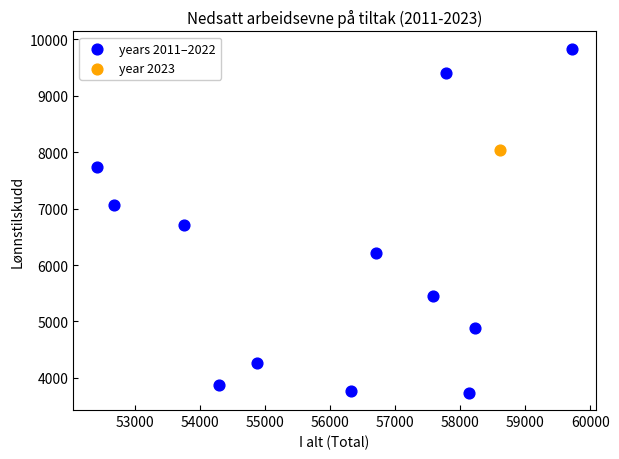

What are all the series names shown in the legend?

years 2011–2022, year 2023